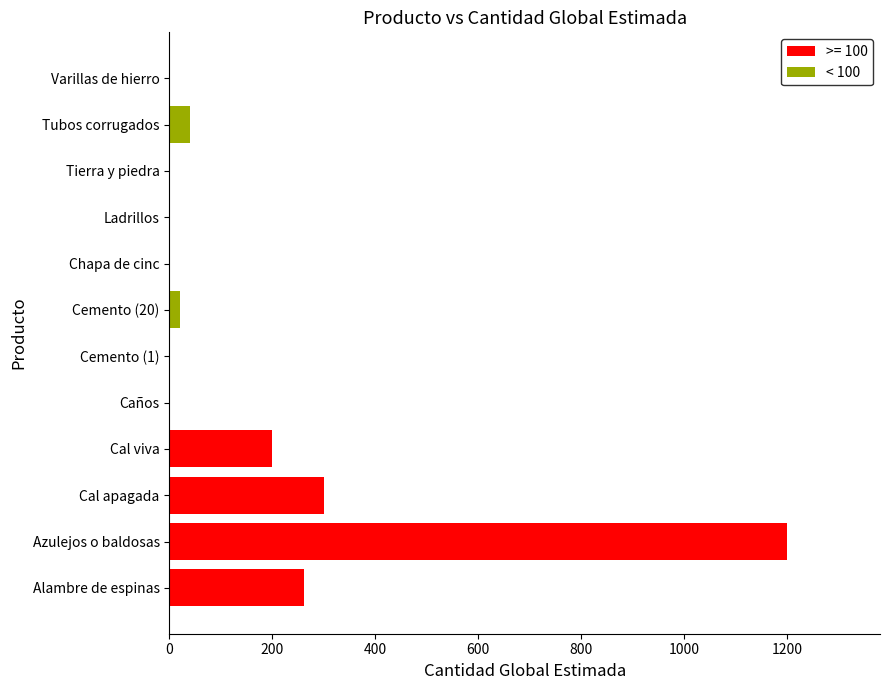

Is it true that >= 100 equals 109 at Cal viva?

False